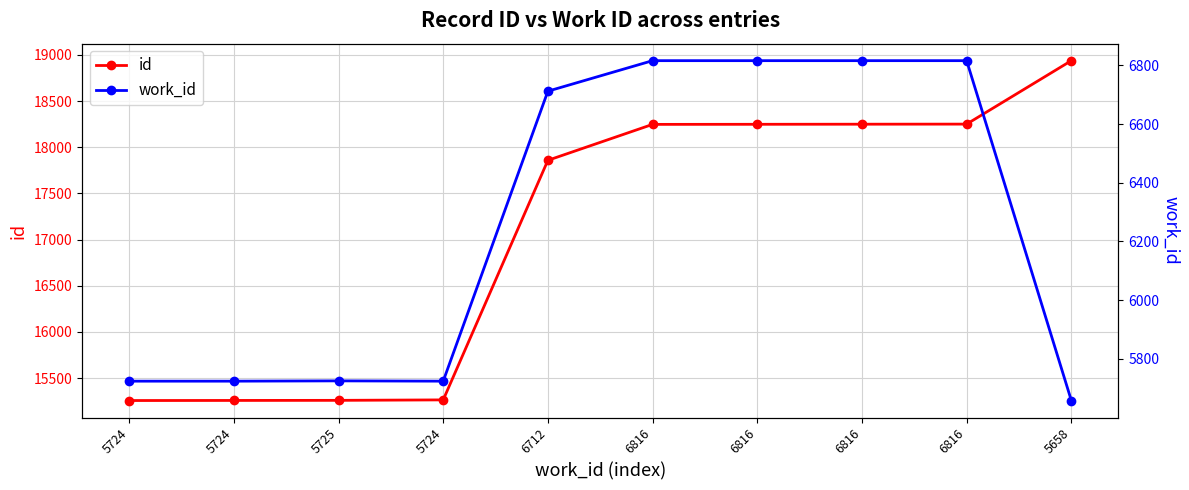

Between 5724 and 5724, which series saw the biggest shift?

id